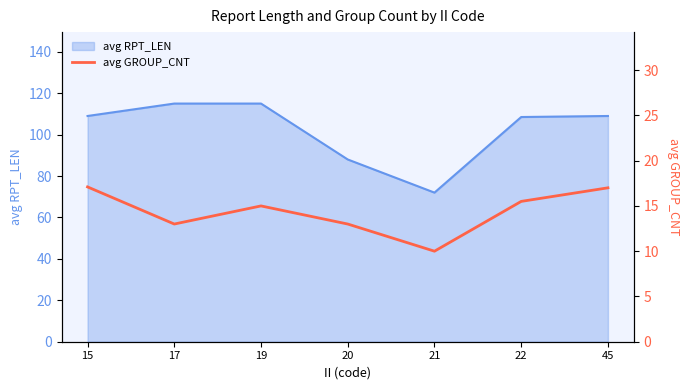

At which category does the chart reach its minimum across all series?

21